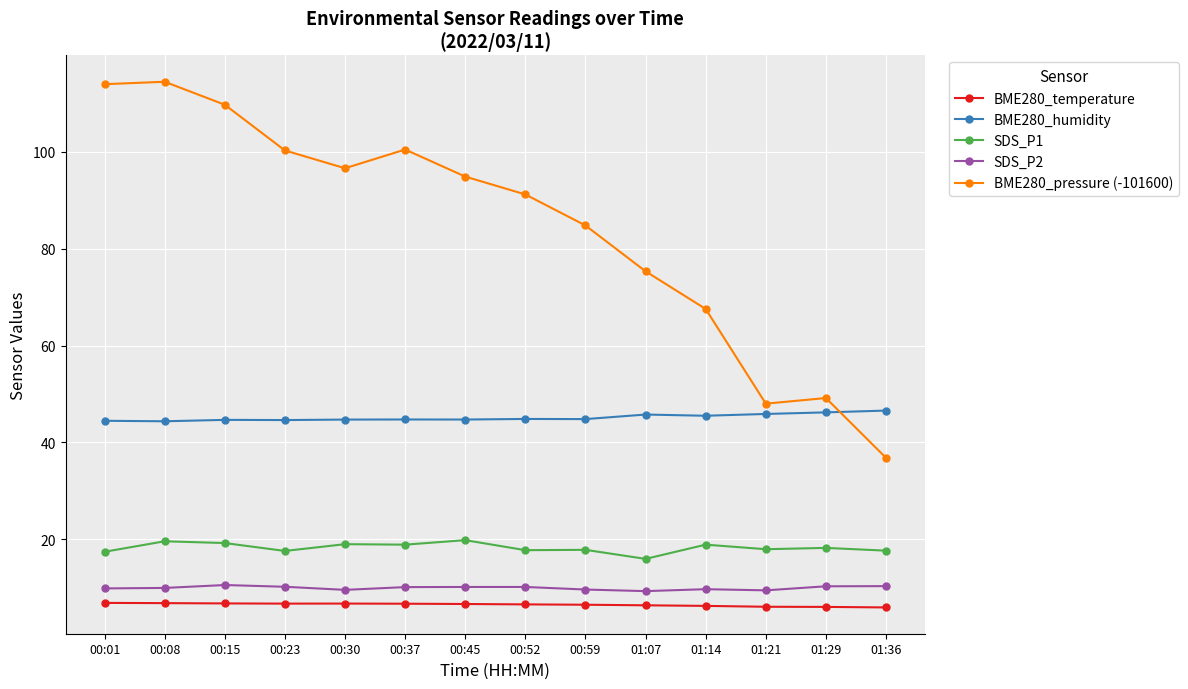

Is the value of SDS_P1 at 00:15 greater than the value of BME280_pressure (-101600) at 00:08?

No